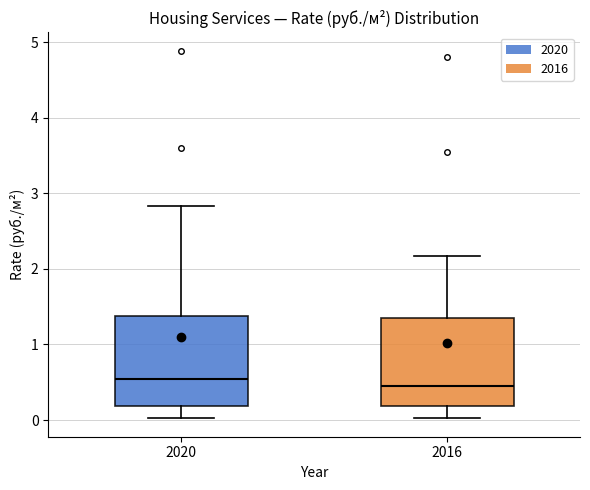

Where is the lower edge of the box at x = 2016 on the y-axis? The values are not printed on the chart, so give them approximately, as read against the axis.

0.2